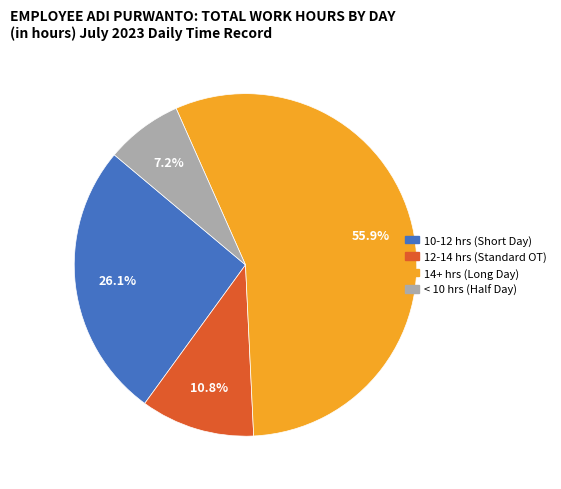

Is there a majority slice in this chart?

Yes